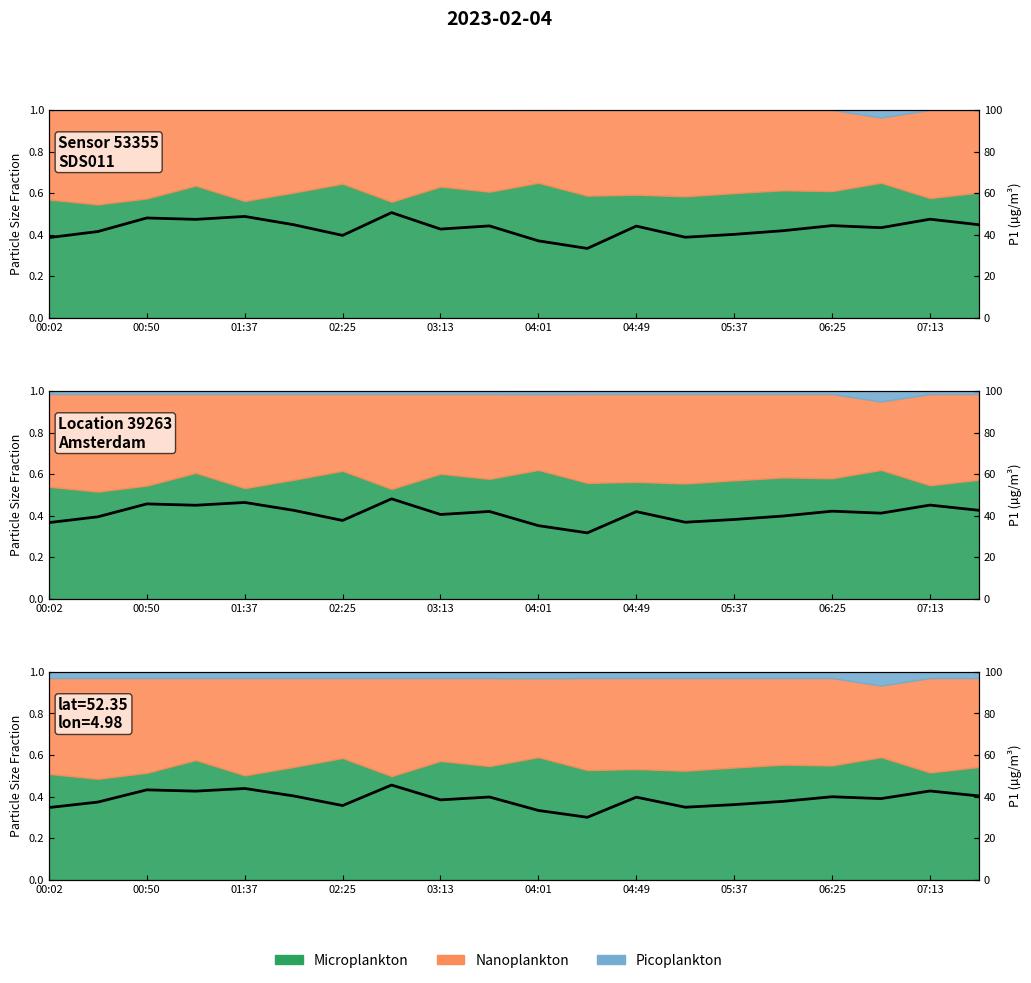

What is the smallest value displayed?

30.1